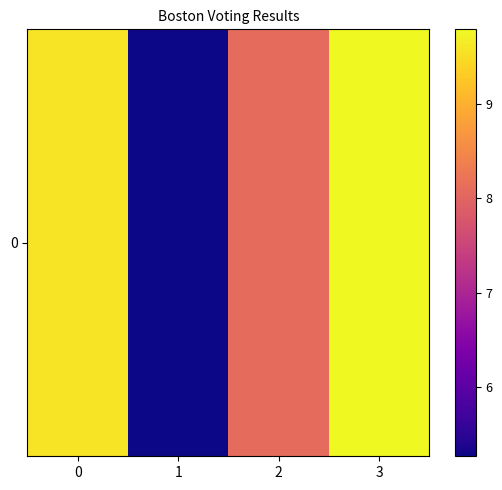

What is the greatest value displayed?

9.8